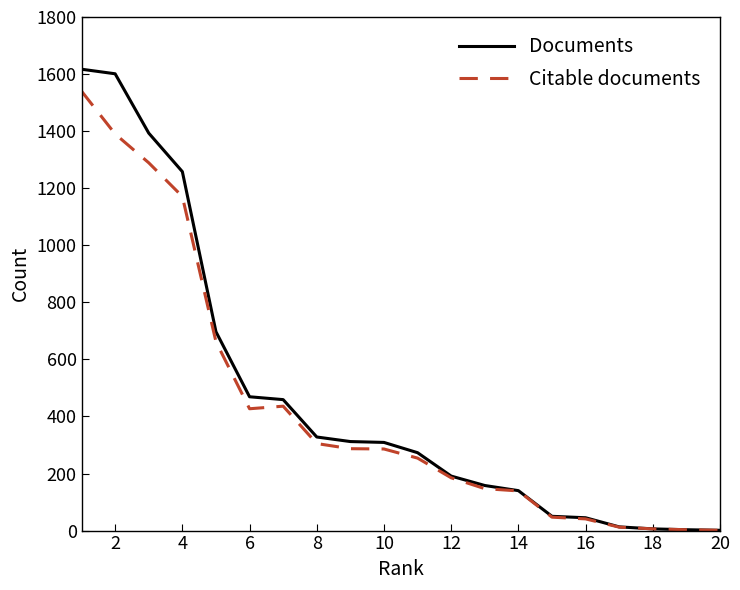

Which series has the largest range (max minus min)?

Documents